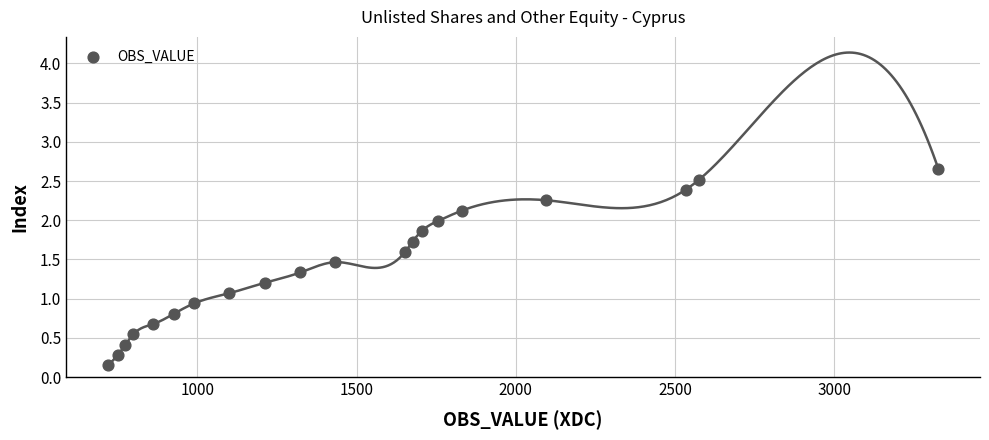

What is the range of Y values (max minus min)?

2.5